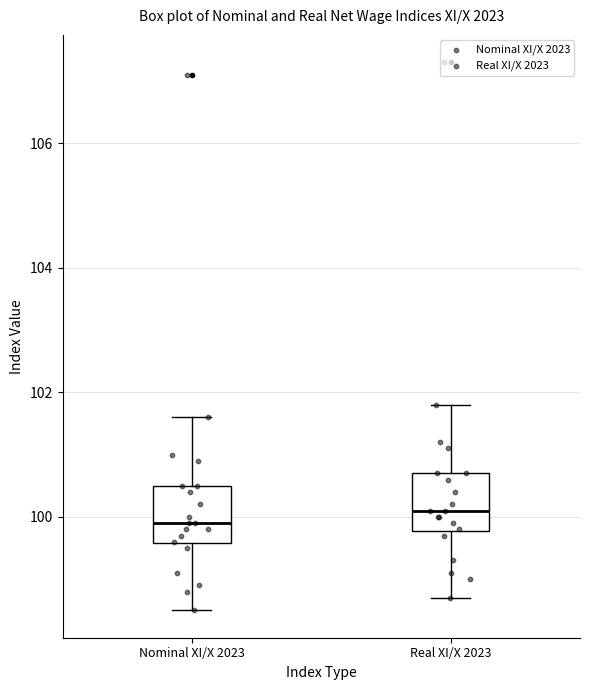

Reading left to right, transcribe this box plot: for each box, give where its median line is, the range the box spans, and where its two whiskers end, as read against the y-axis. The values are not printed on the chart, so give them approximately, as read against the axis.

Nominal XI/X 2023: median 100.0, box 99.6 to 100.6, whiskers 98.6 to 101.6
Real XI/X 2023: median 100.2, box 99.8 to 100.8, whiskers 98.8 to 101.8